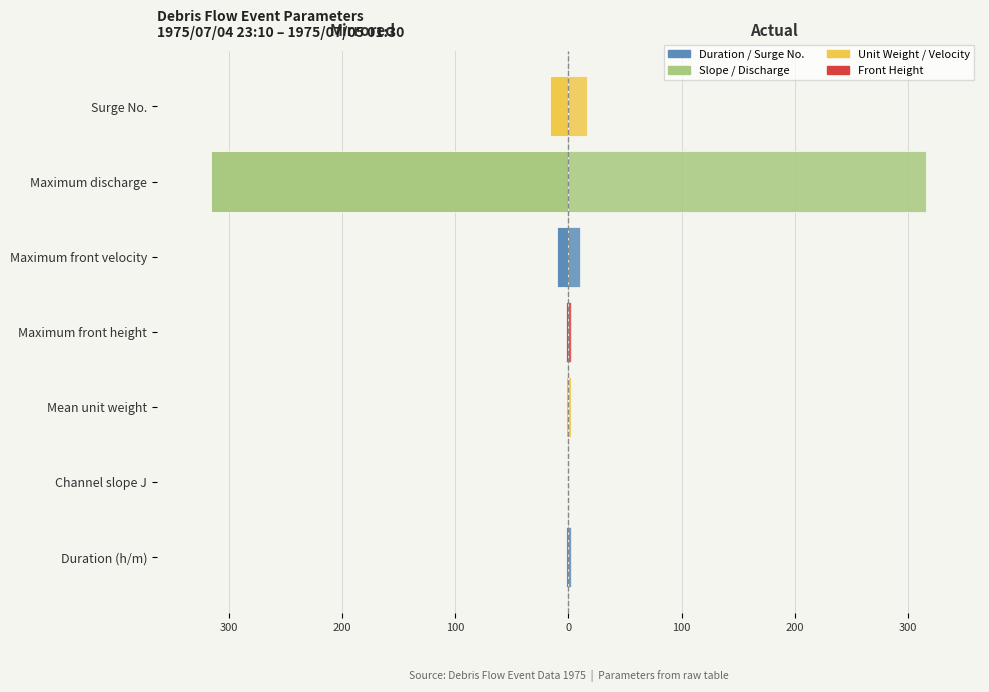

At Mean unit weight, list the series in order from largest to smallest.

Right (actual), Left (mirrored)